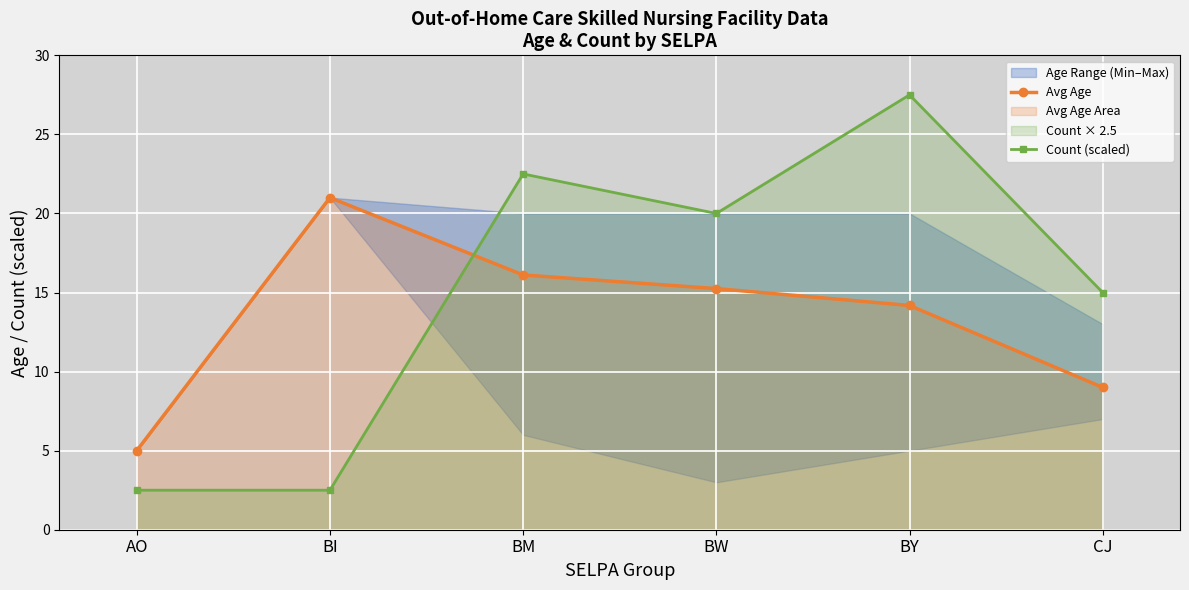

What is the total value across all series at BY?

41.7